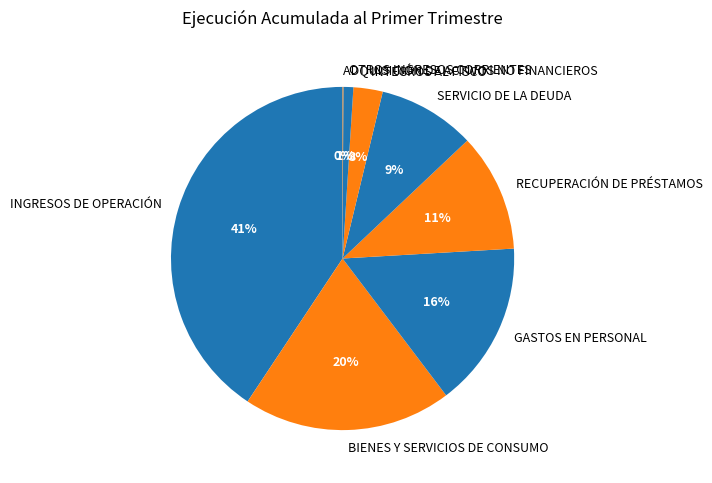

Combined, do BIENES Y SERVICIOS DE CONSUMO and INTEGROS AL FISCO account for over 50%?

No